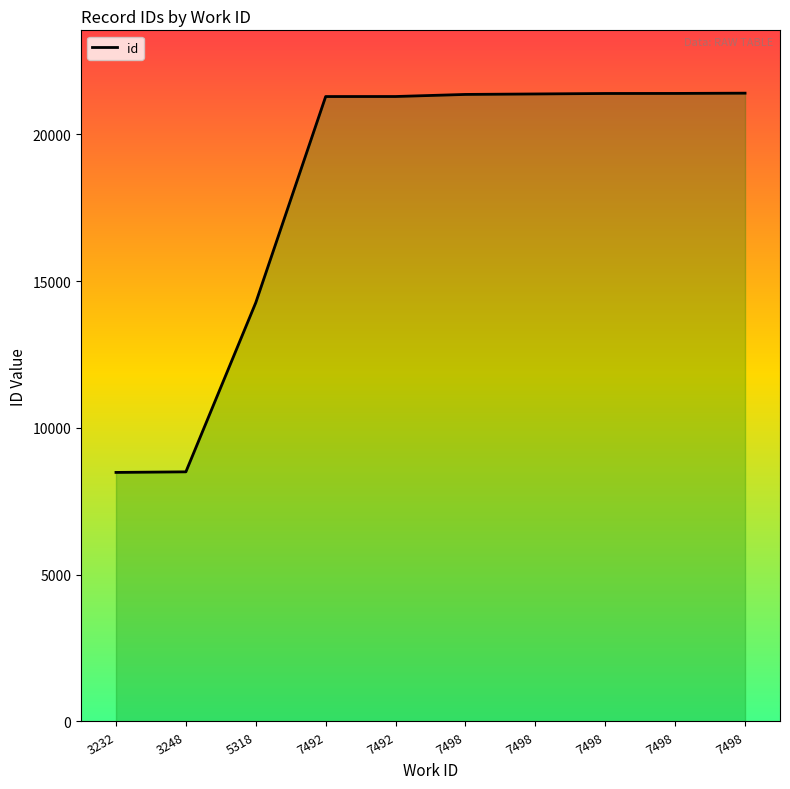

How many lines are shown in the chart?

1